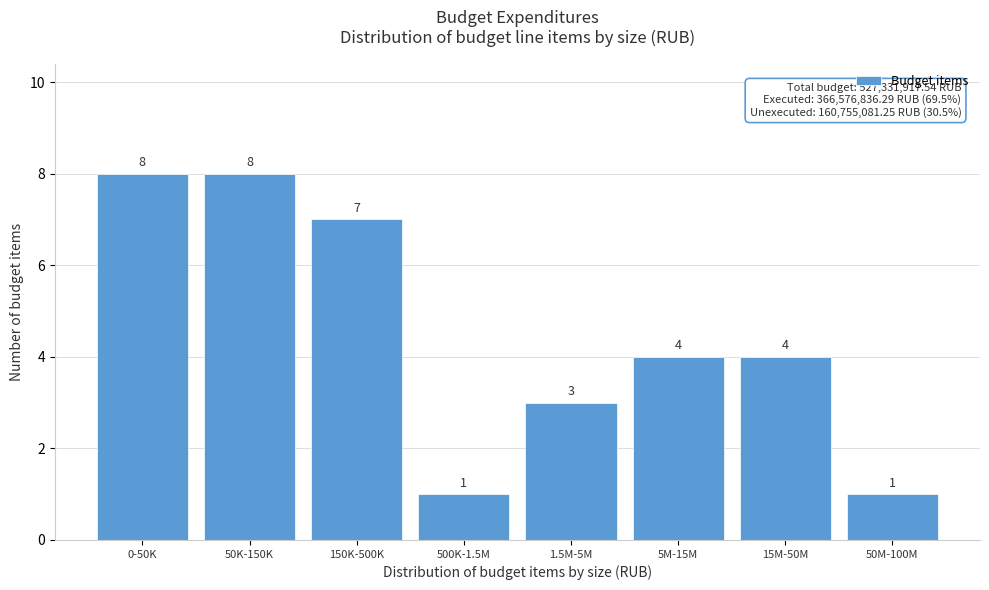

Reading left to right, what are all the values shown in this chart?

8	8	7	1	3	4	4	1